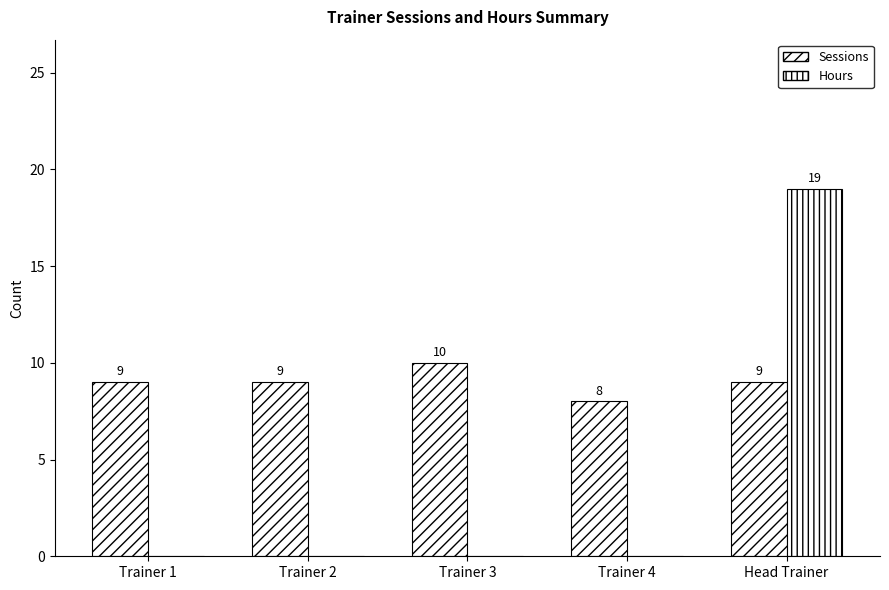

How many values in the Hours series exceed 0?

1